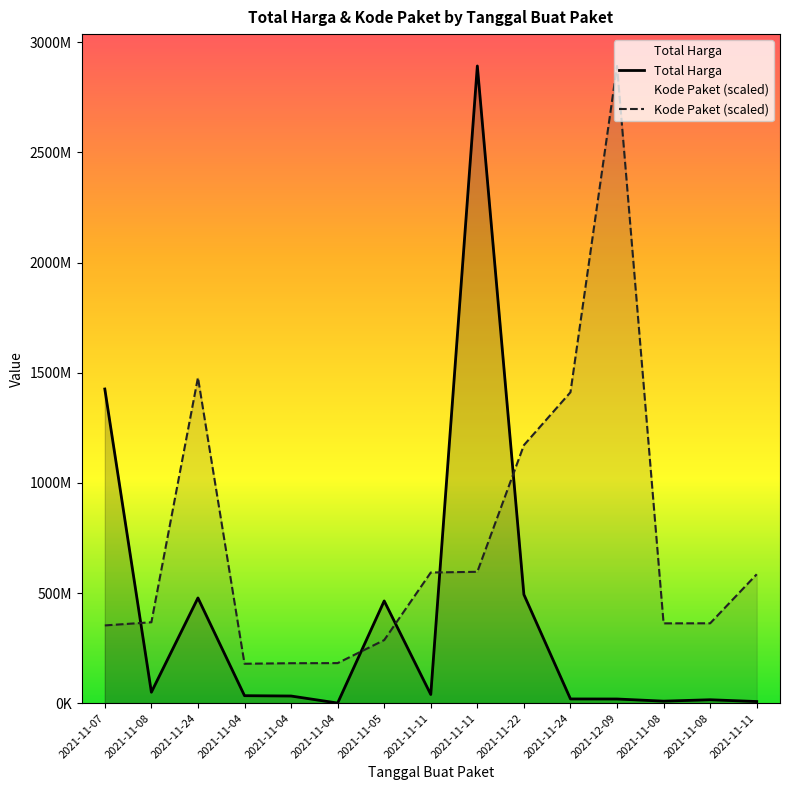

At which label does Kode Paket reach its peak?

2021-12-09